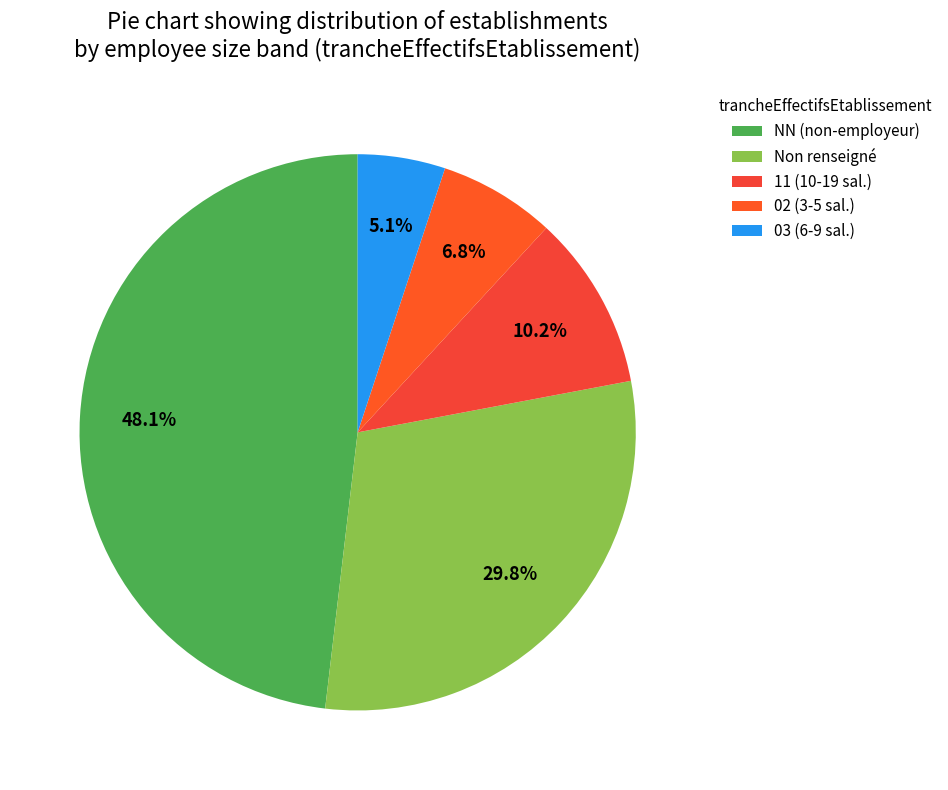

Which category has the biggest portion of the pie?

NN (non-employeur)